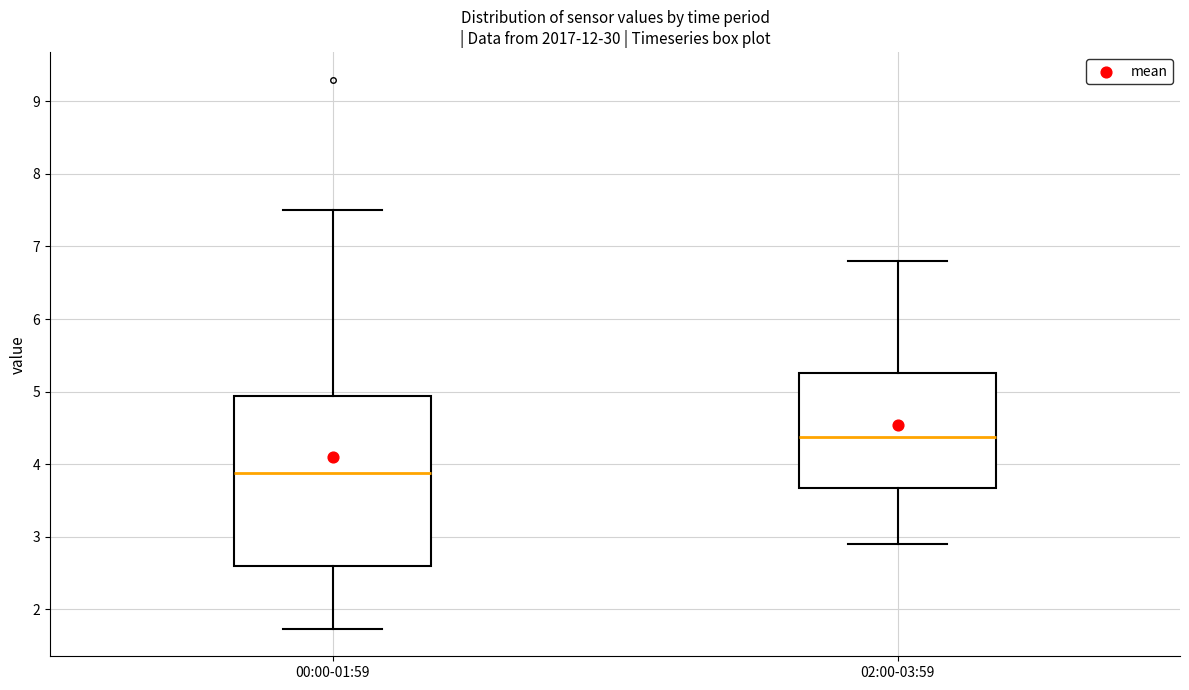

Comparing the boxes themselves (not the whiskers), which one is the tallest?

00:00-01:59